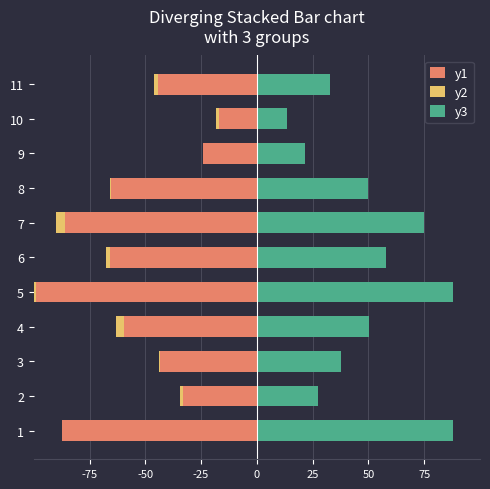

List the series in order of their peak value, lowest first.

y1, y2, y3